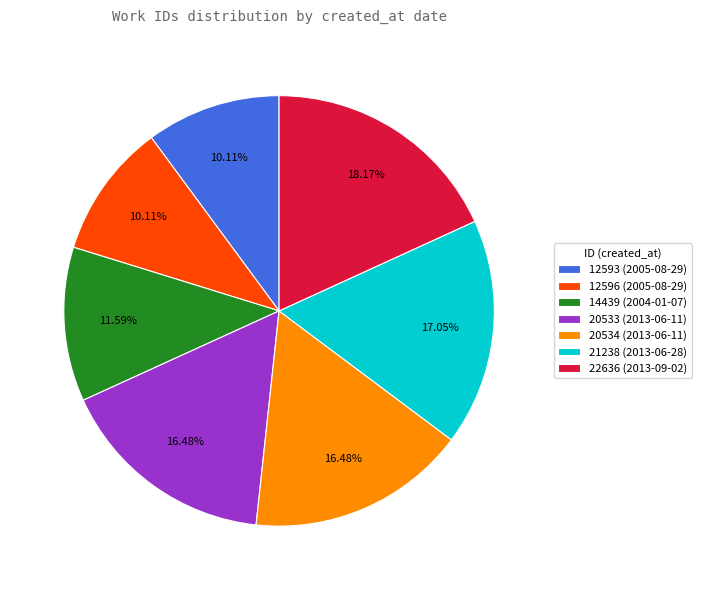

How many segments does this pie chart have?

7